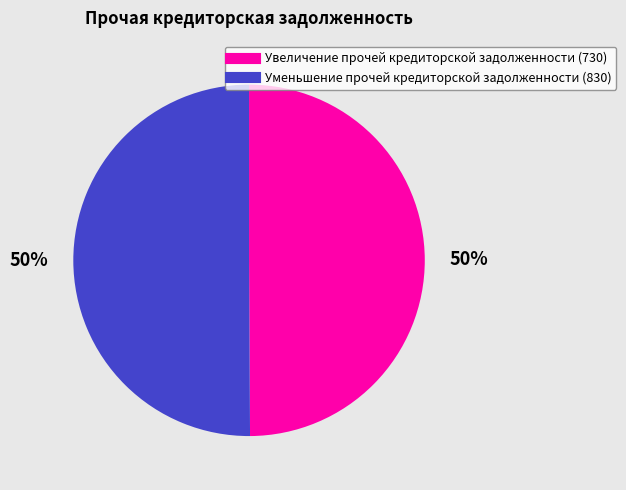

To the nearest percent, what is the average slice percentage?

50%